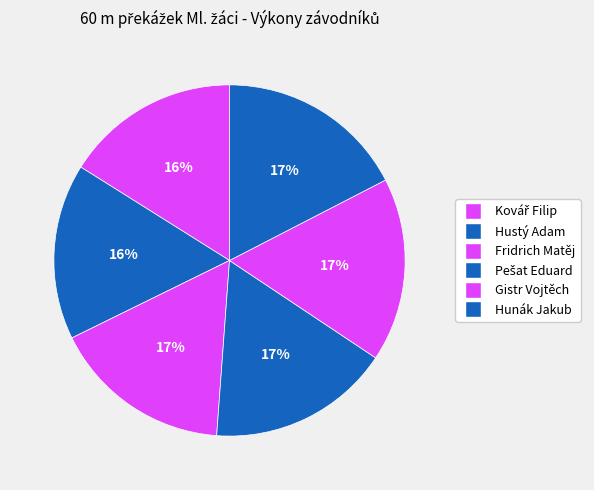

Count the number of slices in the pie.

6